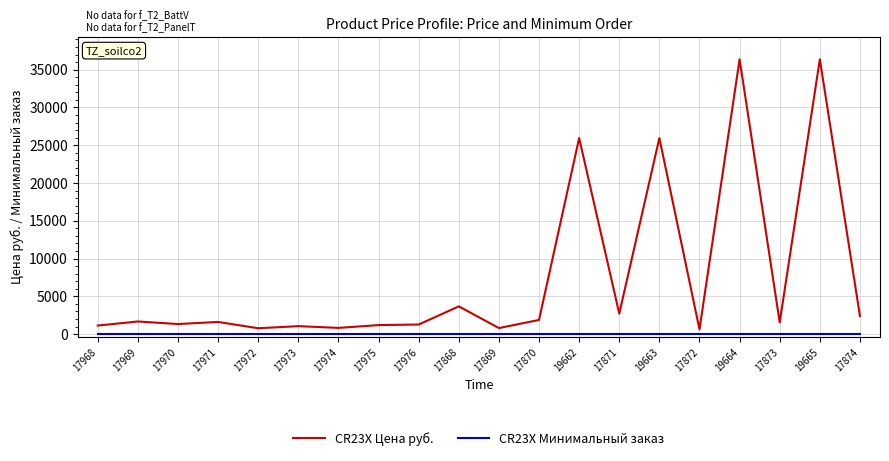

Which series has the largest total across all categories?

CR23X Цена руб.